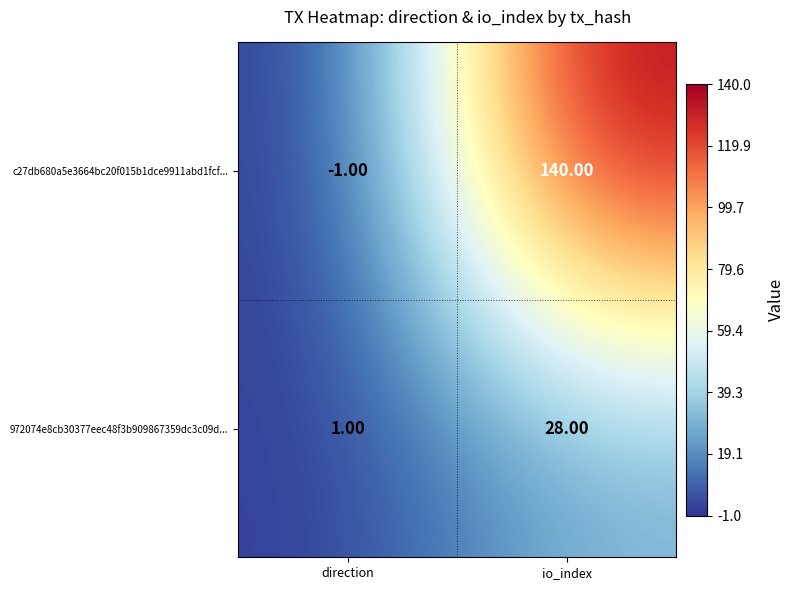

Where is 972074e8cb30377eec48f3b909867359dc3c09d... nearest to the value 14?

direction